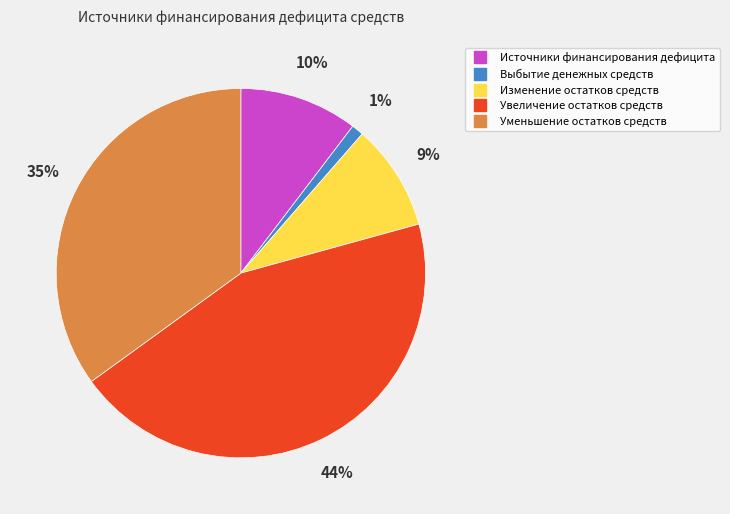

What is the smallest slice in the pie chart?

Выбытие денежных средств